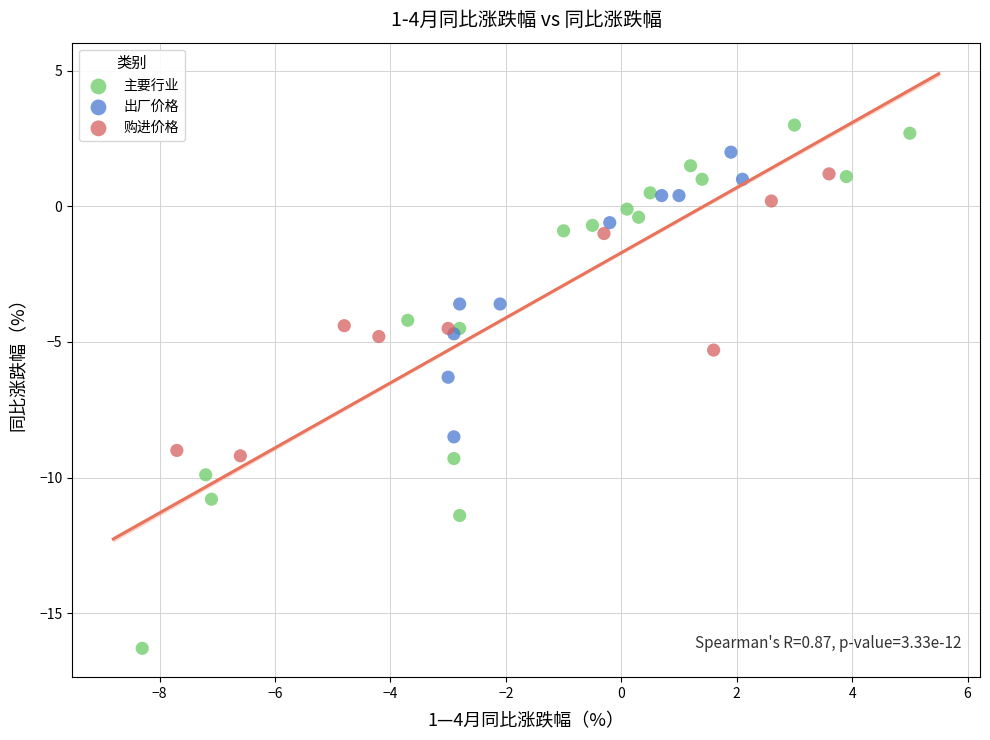

Which series has the widest spread of Y values?

主要行业